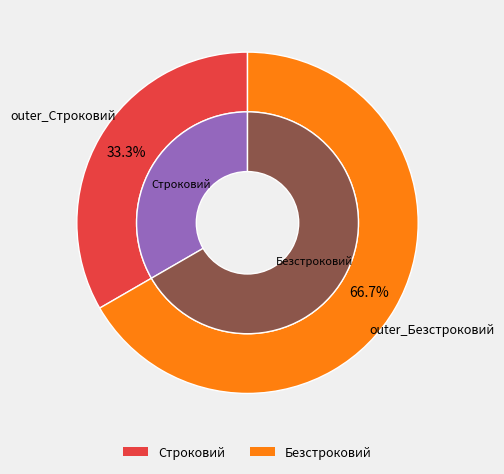

Is there any slice that represents more than half of the pie?

Yes